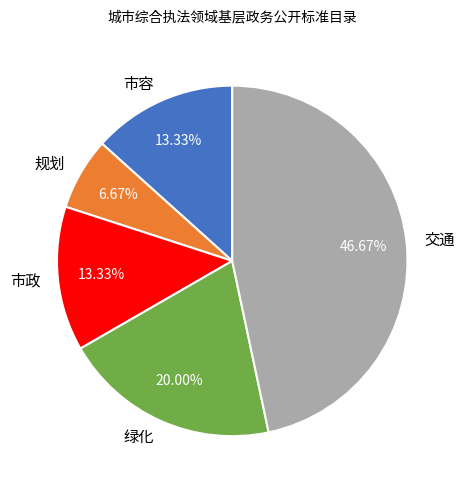

To the nearest percent, what portion does 市容 represent?

13%